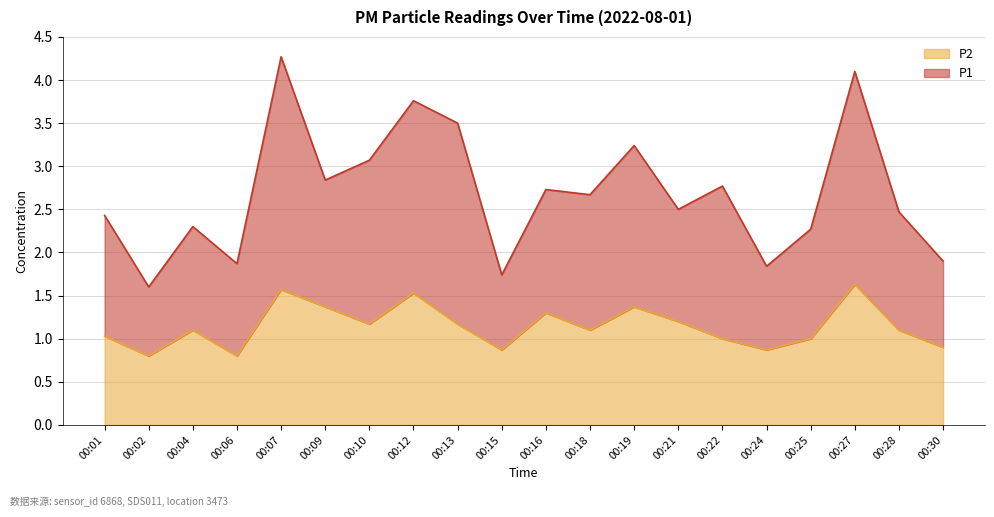

Reading left to right, extract all data points from this chart.

P1: 2.4	1.6	2.3	1.9	4.3	2.8	3.1	3.8	3.5	1.7	2.7	2.7	3.2	2.5	2.8	1.8	2.3	4.1	2.5	1.9
P2: 1.0	0.8	1.1	0.8	1.6	1.4	1.2	1.5	1.2	0.9	1.3	1.1	1.4	1.2	1.0	0.9	1.0	1.6	1.1	0.9